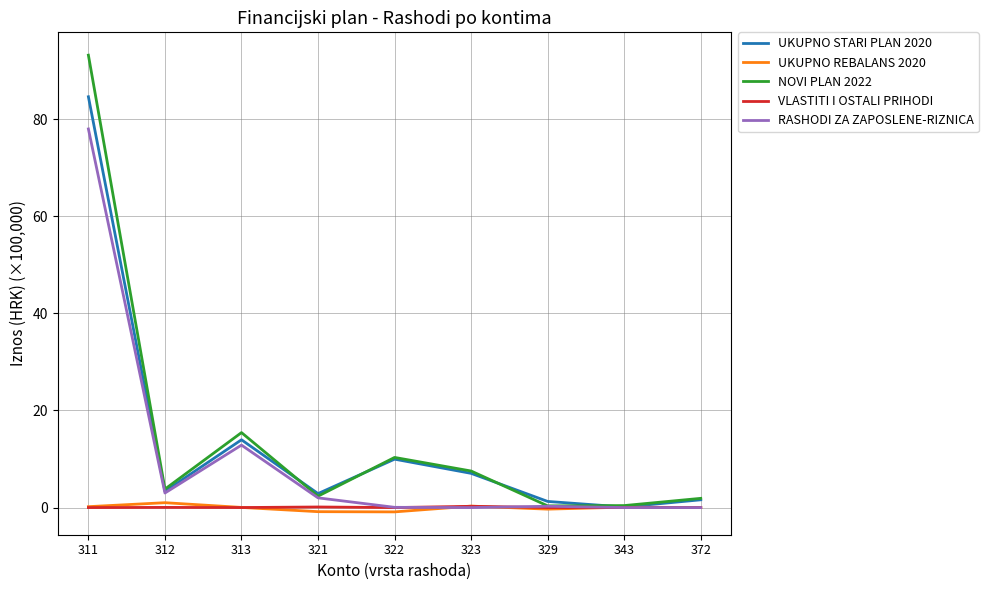

At which label is RASHODI ZA ZAPOSLENE-RIZNICA closest to 39?

313